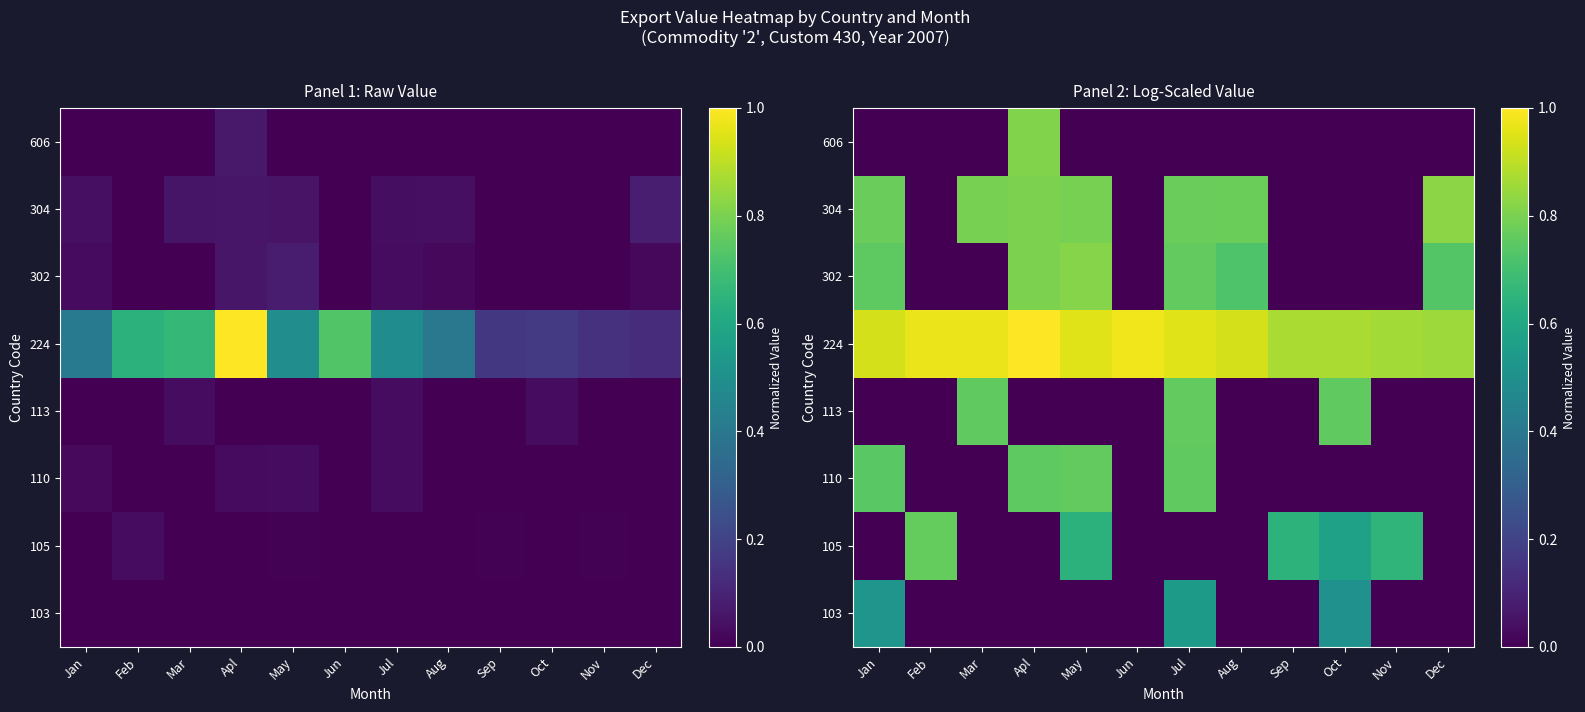

How many data points in 103 are above 0?

3